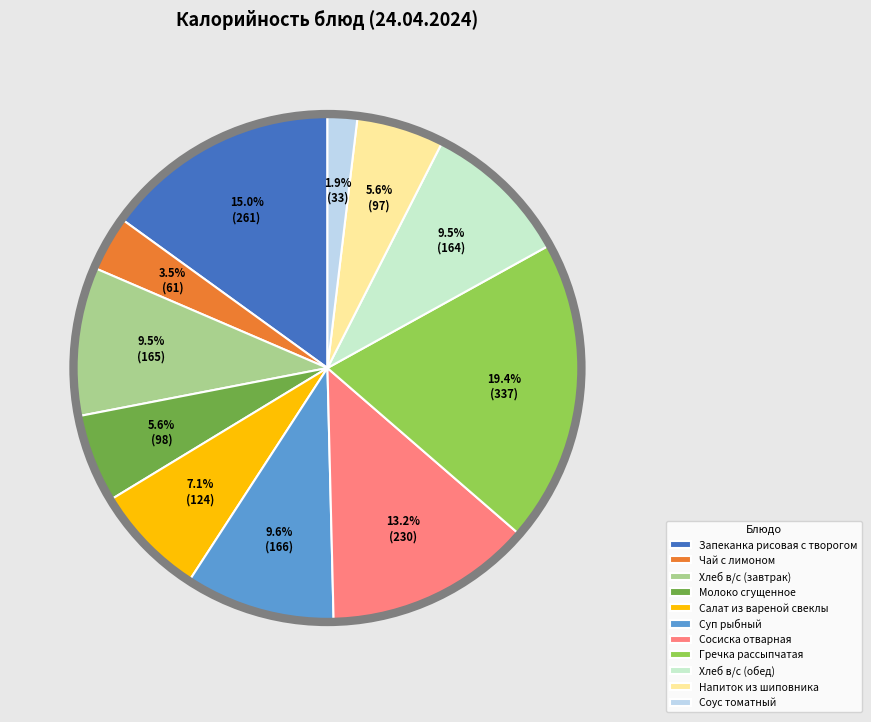

What percentage is NOT represented by Суп рыбный?

90.4%